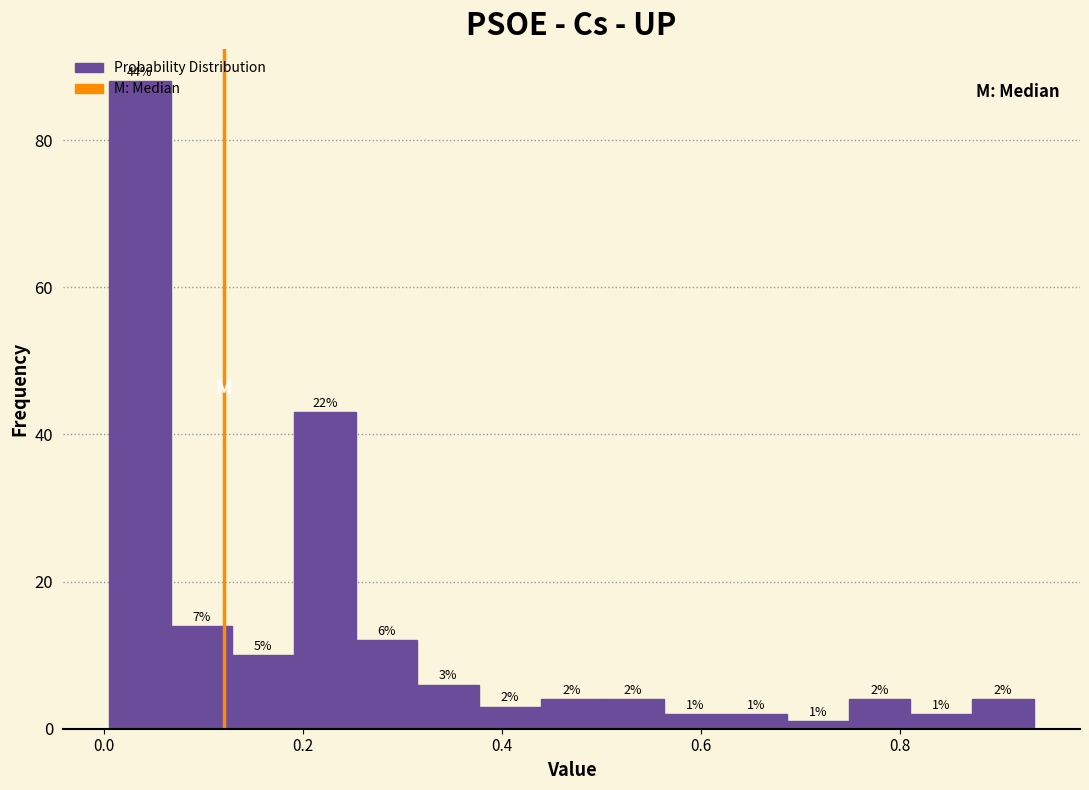

Read against the x-axis, roughly where is the centre of the tallest bar?

0.04